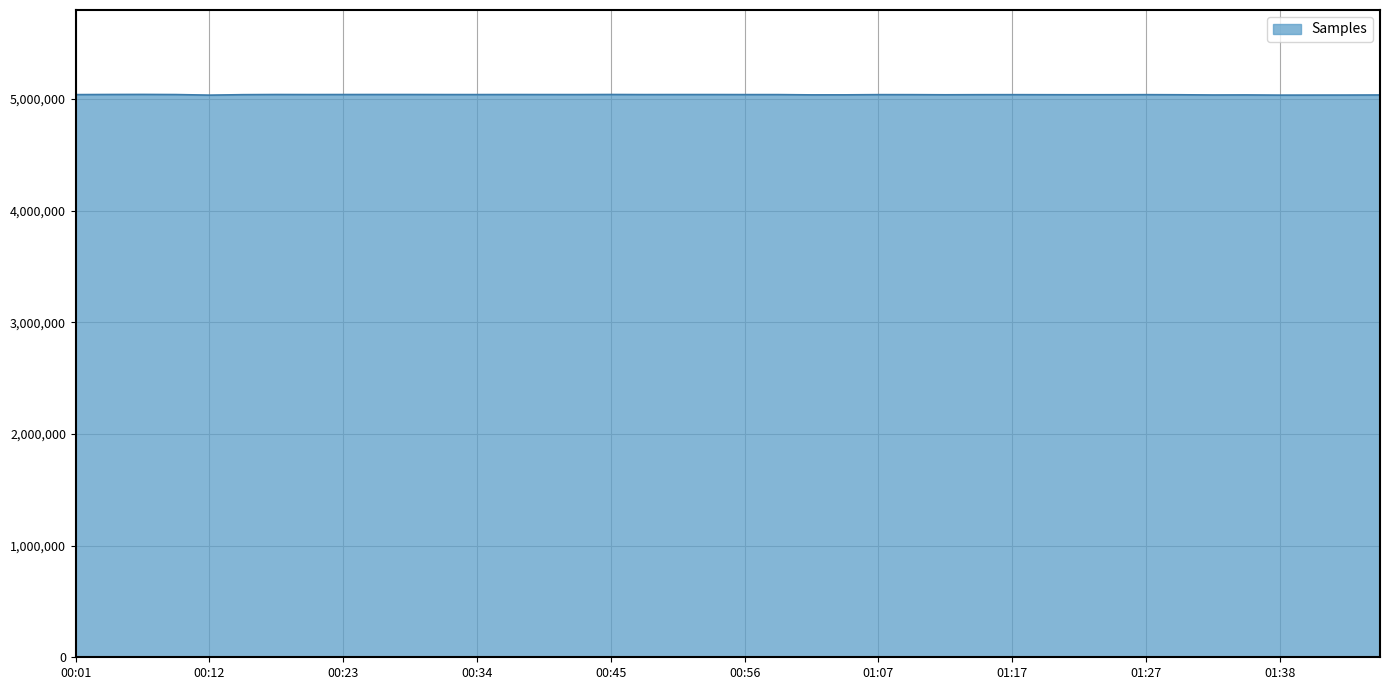

What is the minimum value shown in the chart?

5034338